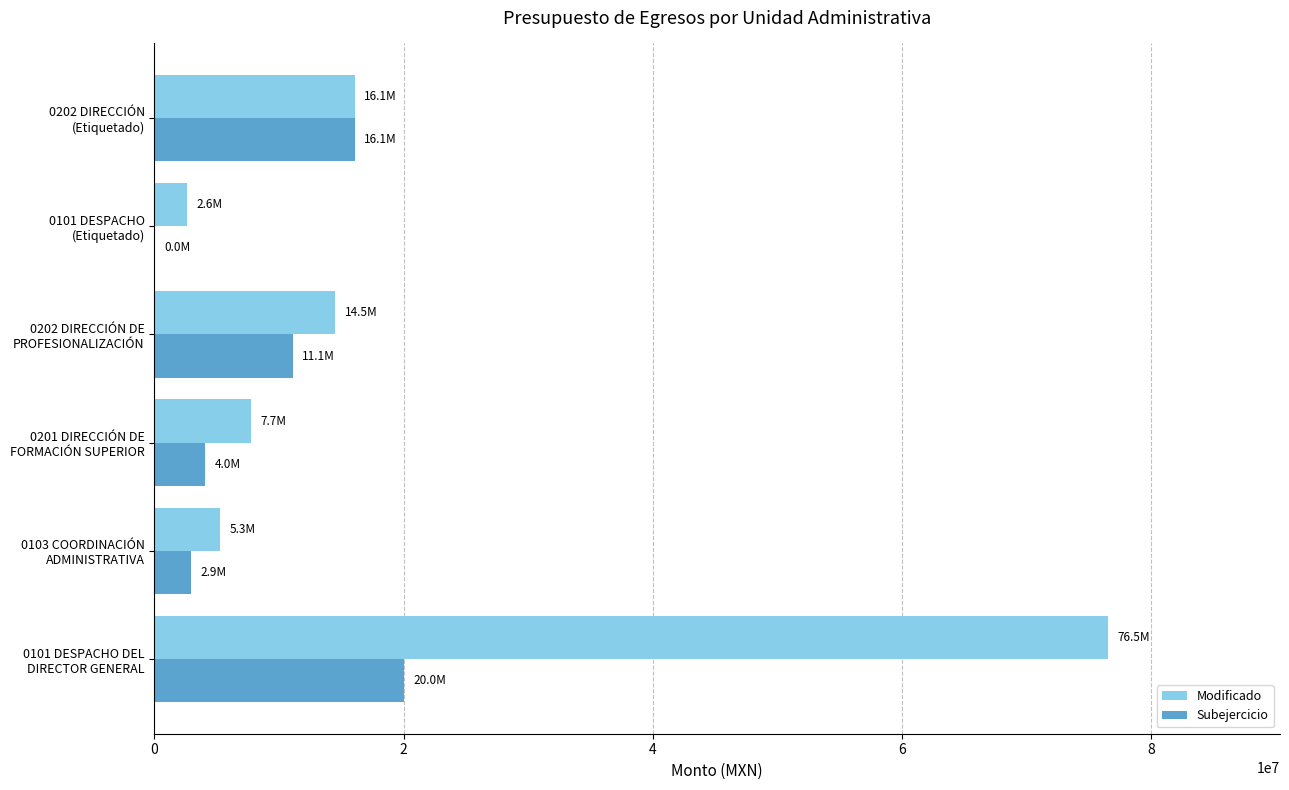

What are all the series names shown in the legend?

Modificado, Subejercicio